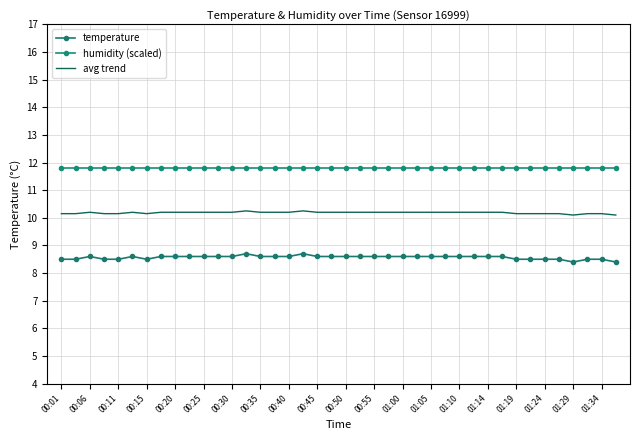

Which series has the largest range (max minus min)?

temperature